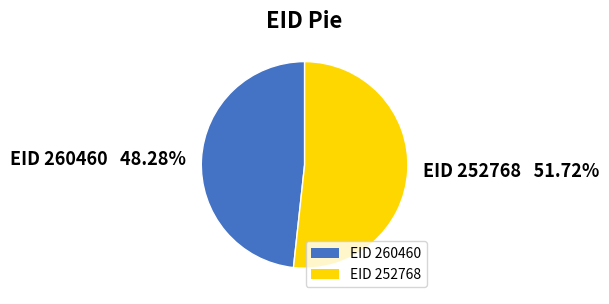

How many segments does this pie chart have?

2